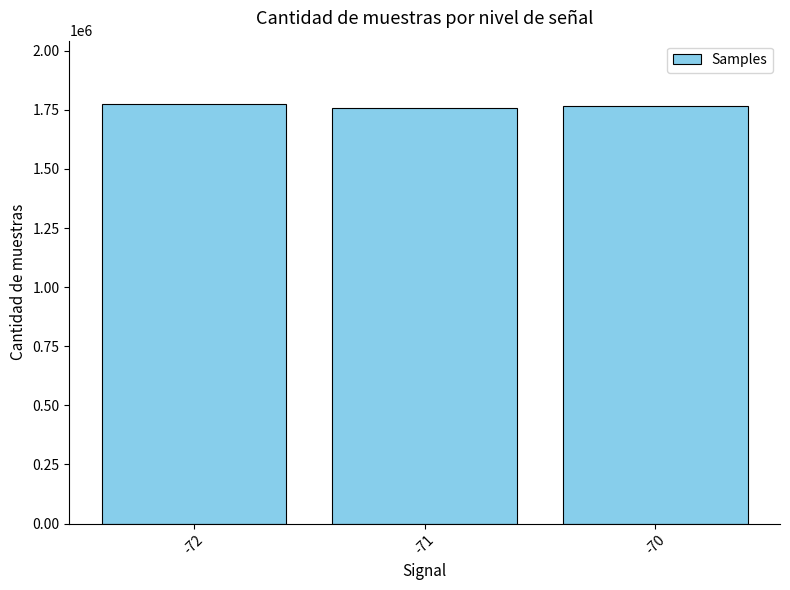

Approximately how many times larger is the value at -71 compared to -70?

1.0